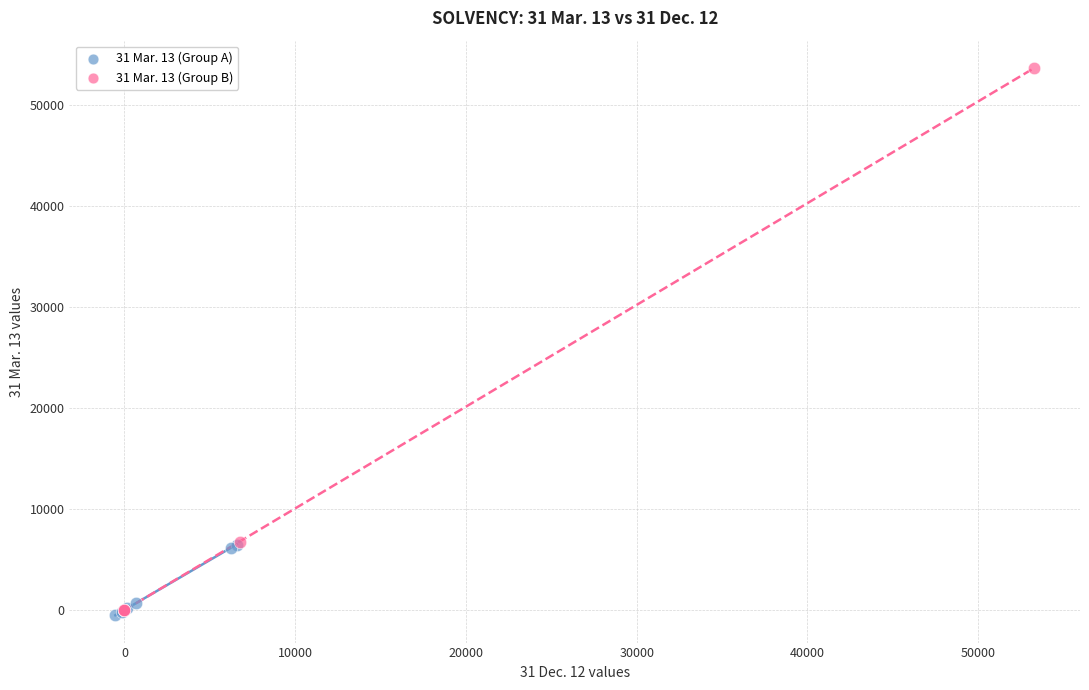

Which series contains the lowest Y value?

31 Mar. 13 (Group A)